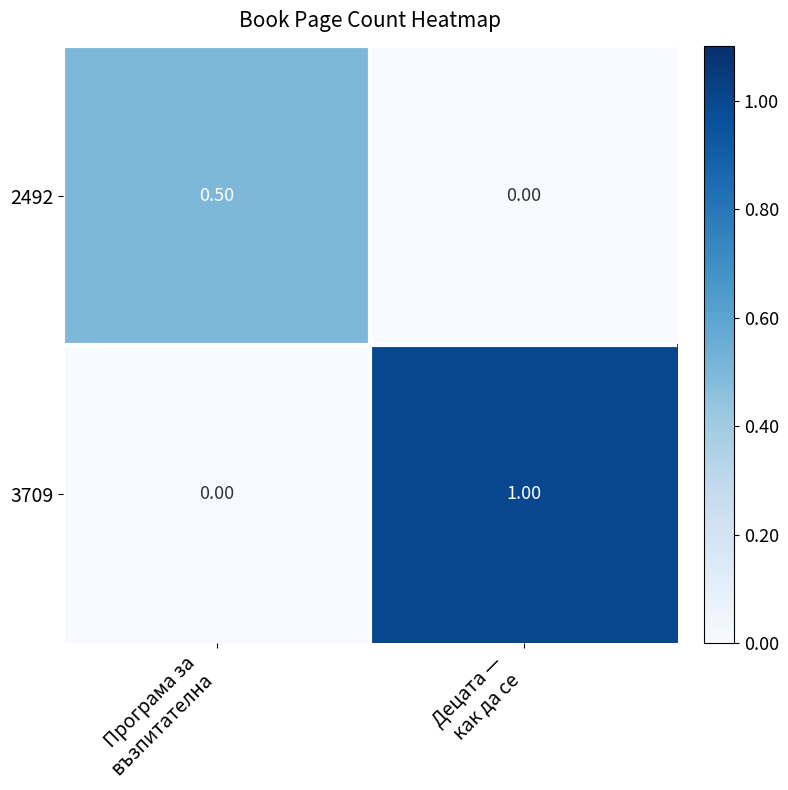

List the series in order of their peak value, lowest first.

2492, 3709